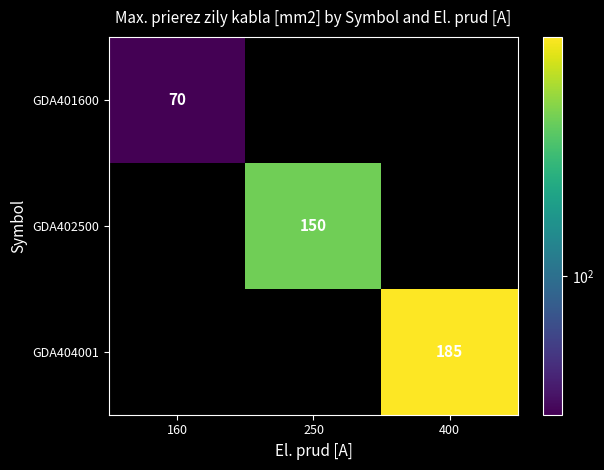

True or false: GDA404001 has a value of 275.5 at 400.

False